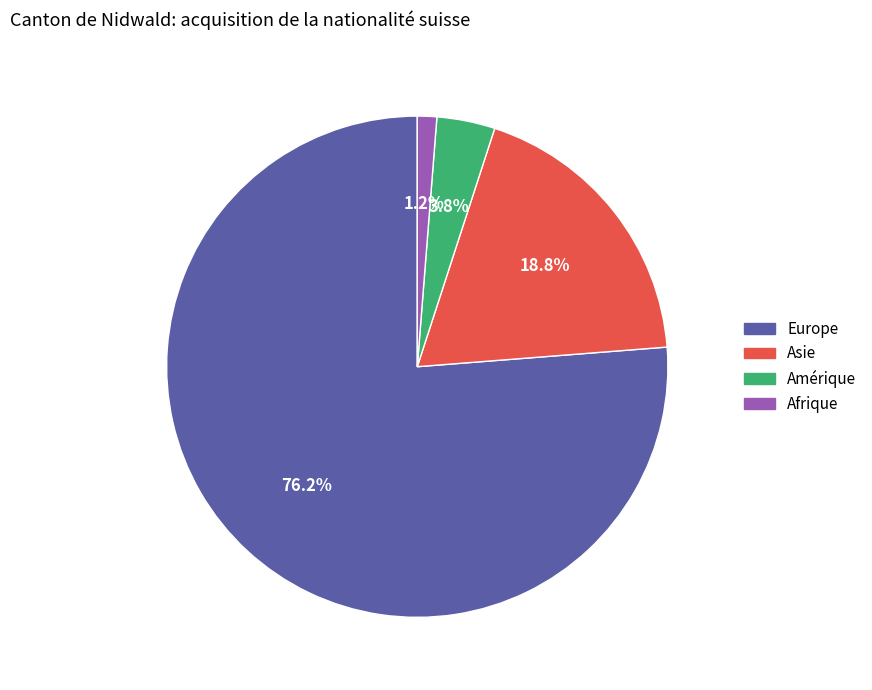

Between Europe and Asie, which is larger?

Europe